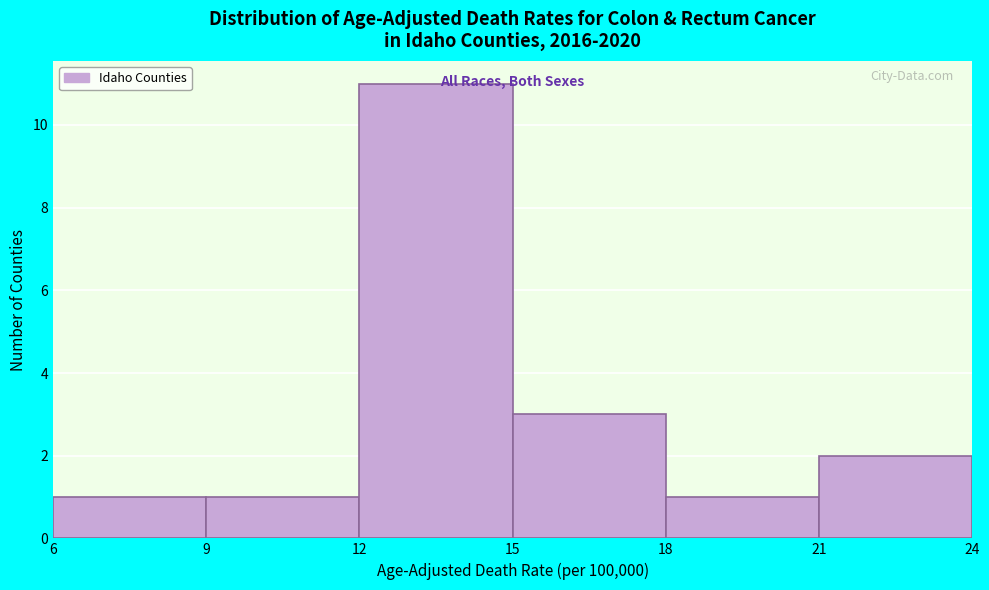

Which range on the x-axis has the tallest bar?

12 to 15